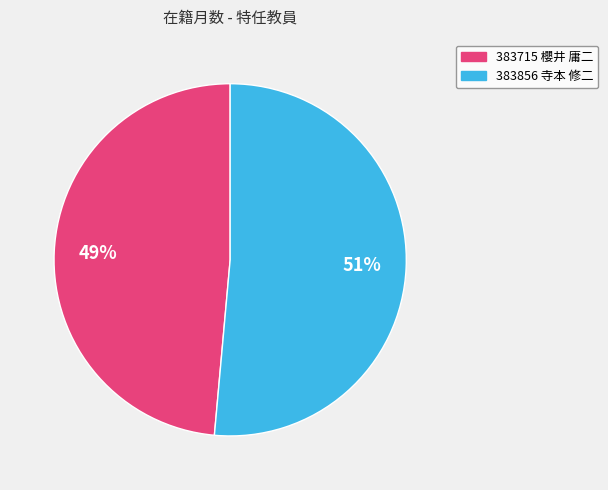

To the nearest percent, what is the average slice percentage?

50%